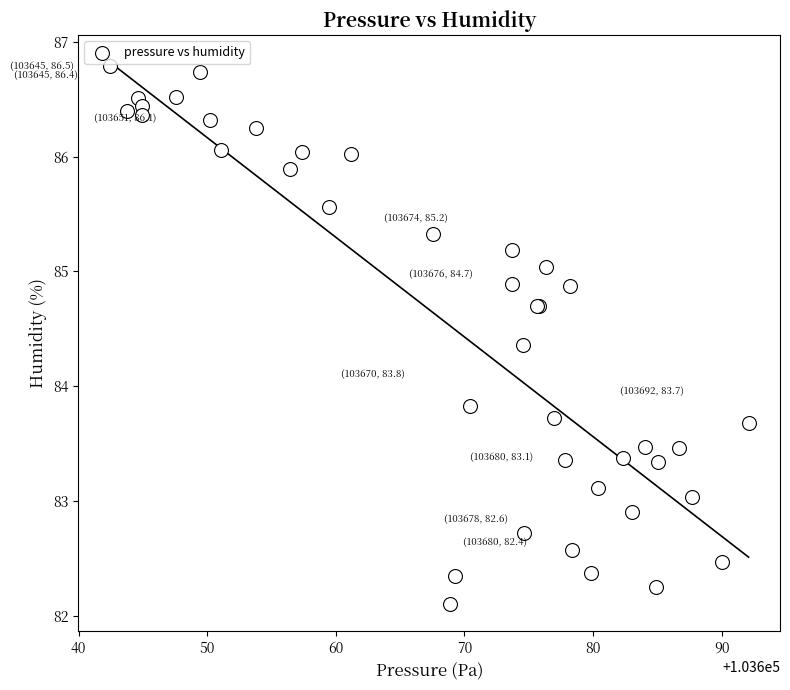

What Y value in the scatter plot is closest to 84?

83.8